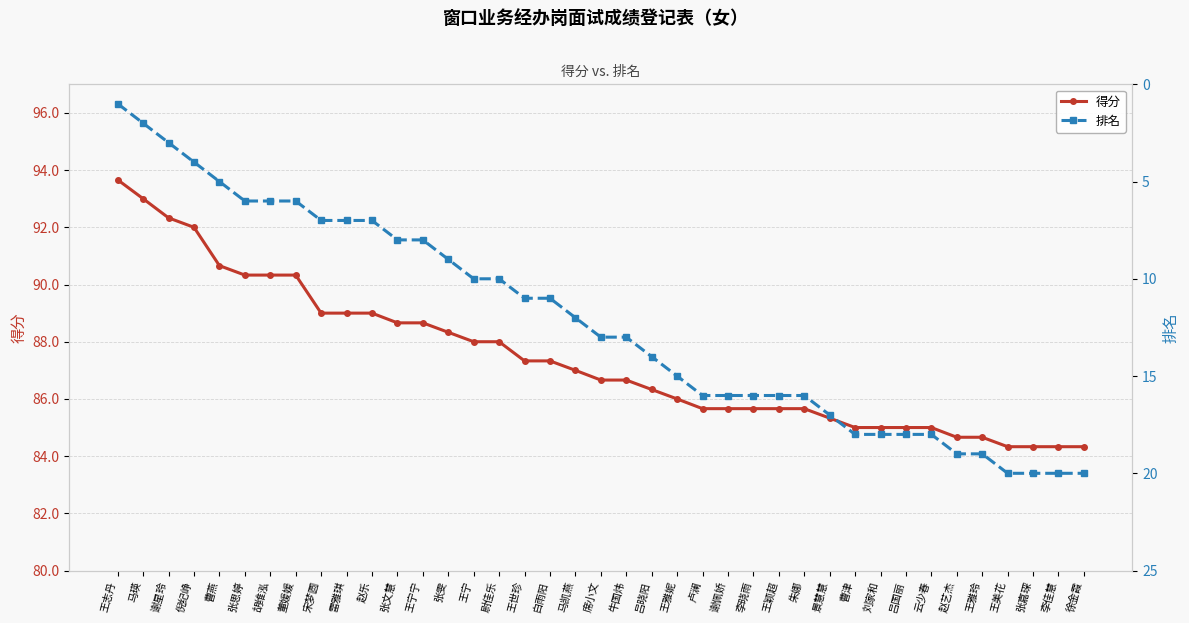

What position from the left is 王宁宁?

13